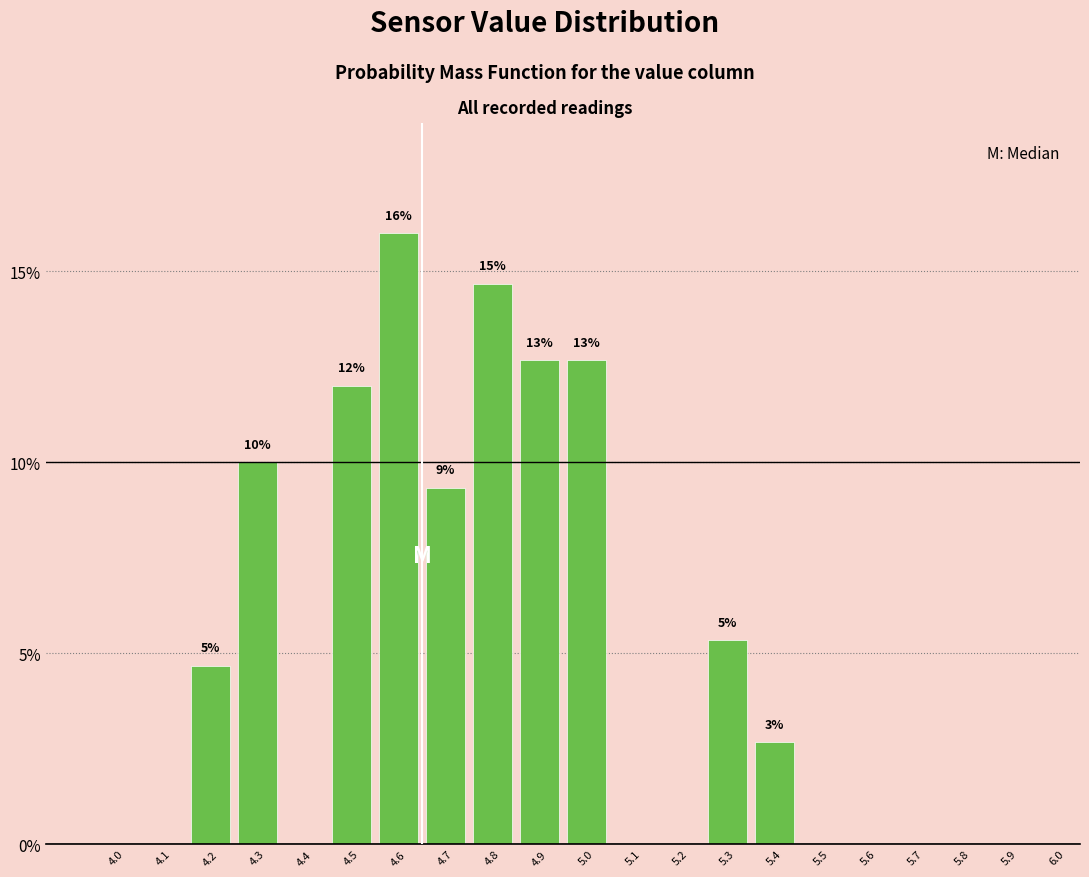

Reading left to right, what are all the values shown in this chart?

4.0=0.0	4.1=0.0	4.2=4.7	4.3=10.0	4.4=0.0	4.5=12.0	4.6=16.0	4.7=9.3	4.8=14.7	4.9=12.7	5.0=12.7	5.1=0.0	5.2=0.0	5.3=5.3	5.4=2.7	5.5=0.0	5.6=0.0	5.7=0.0	5.8=0.0	5.9=0.0	6.0=0.0